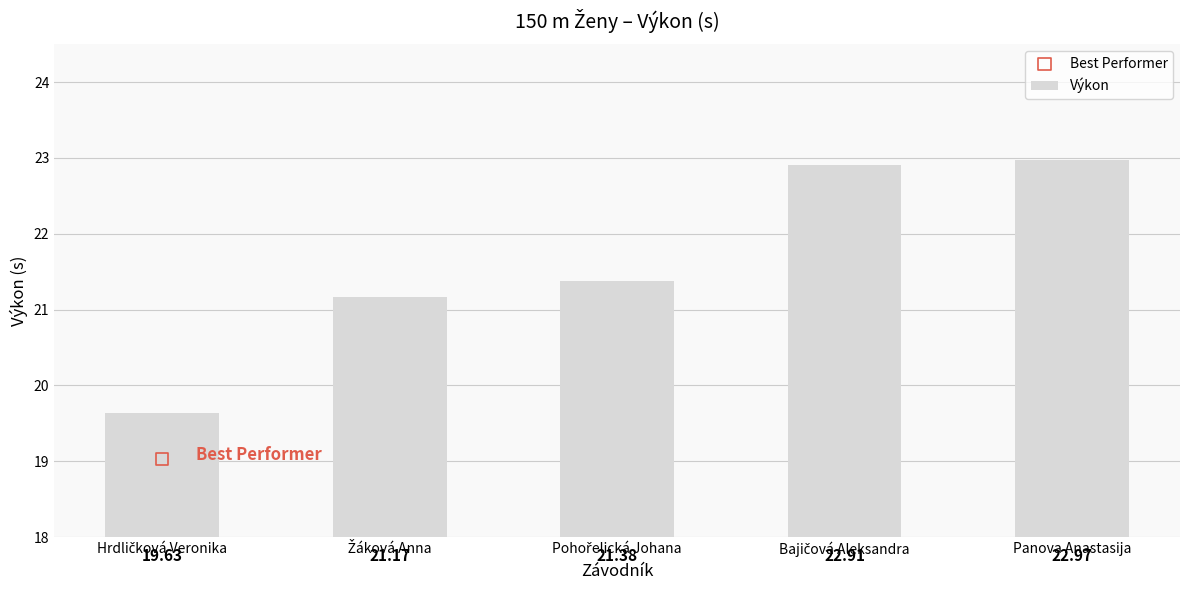

Which has a higher value, Bajičová Aleksandra or Hrdličková Veronika?

Bajičová Aleksandra